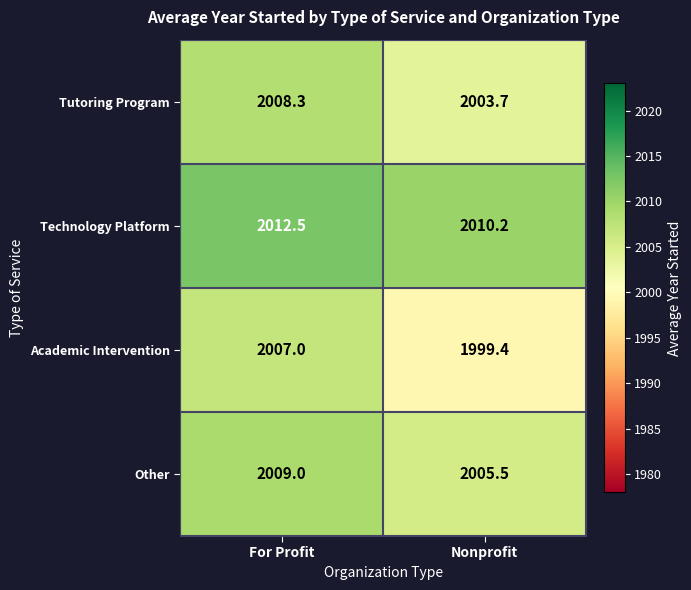

Which series has the largest total across all categories?

Technology Platform